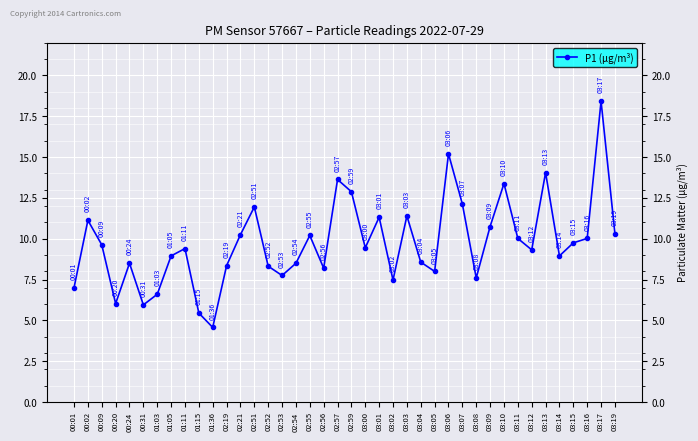

True or false: the data shows 23.6 at 03:13.

False